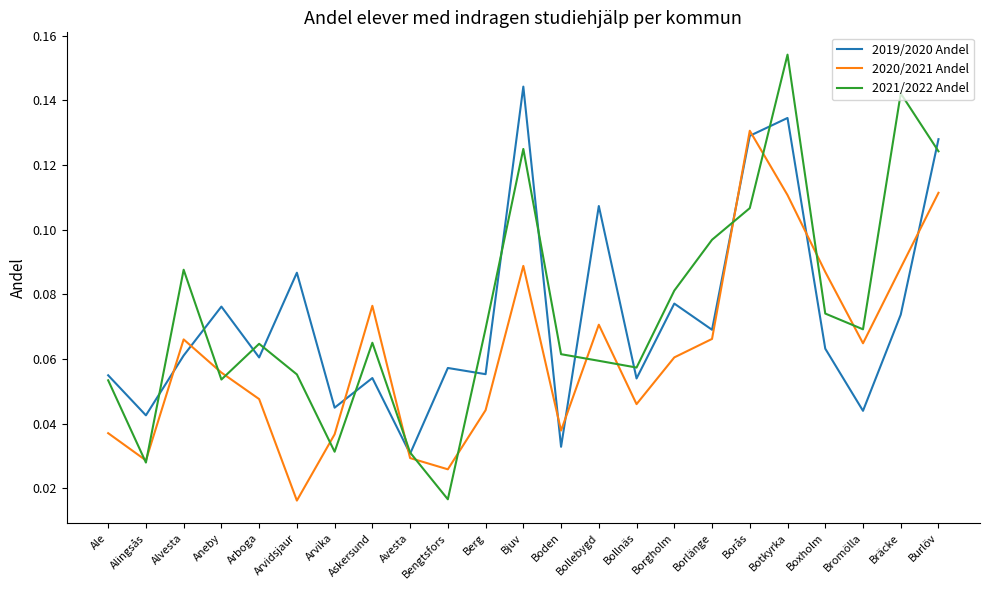

Rank the series by their maximum value, from highest to lowest.

2021/2022 Andel, 2019/2020 Andel, 2020/2021 Andel